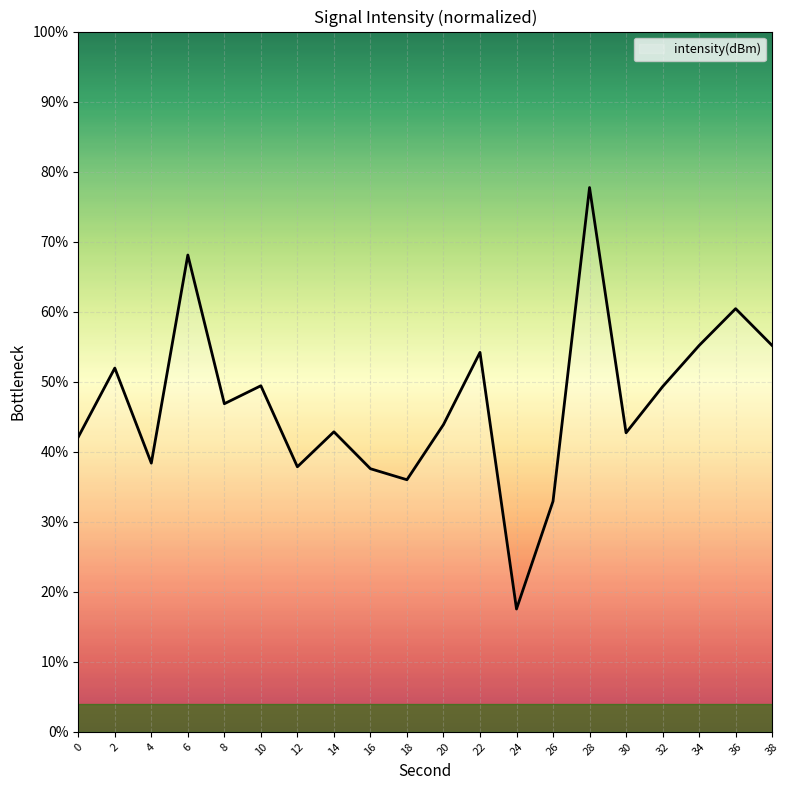

What is the difference between the maximum and minimum values?

60.2